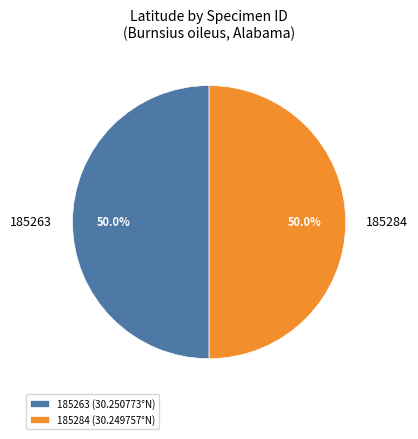

To the nearest percent, what percentage of the pie is 185284?

50%